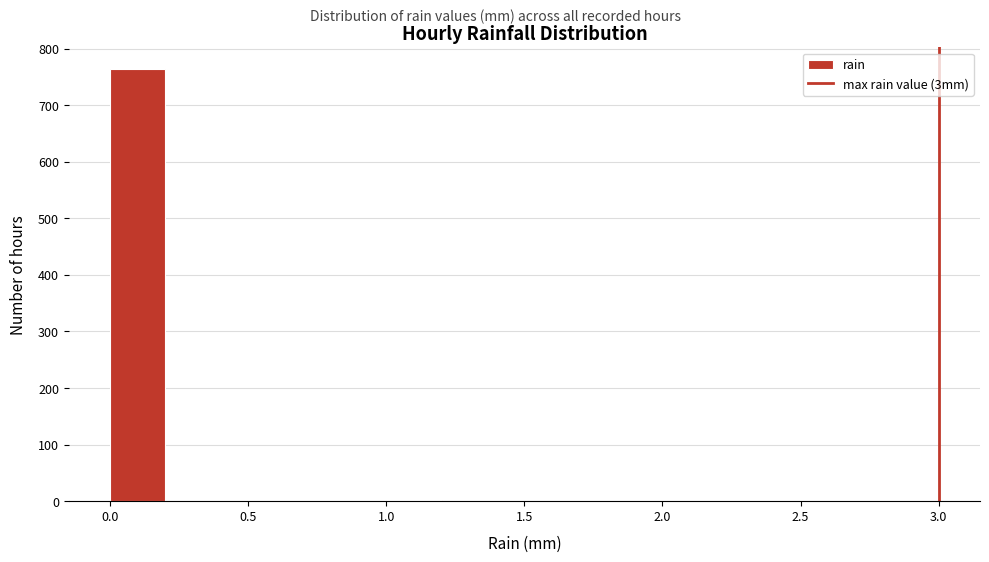

How tall is the bar that spans 0.0 to 0.2 on the x-axis? The values are not printed on the chart, so give them approximately, as read against the axis.

760